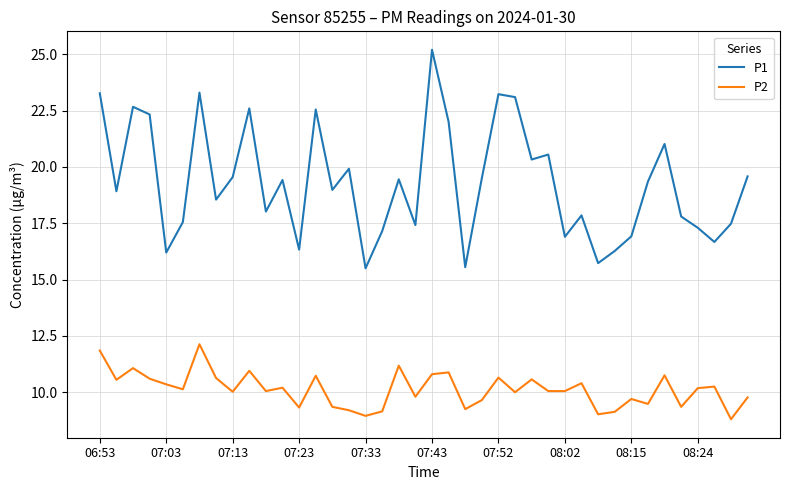

List the series in order of their overall mean, highest first.

P1, P2